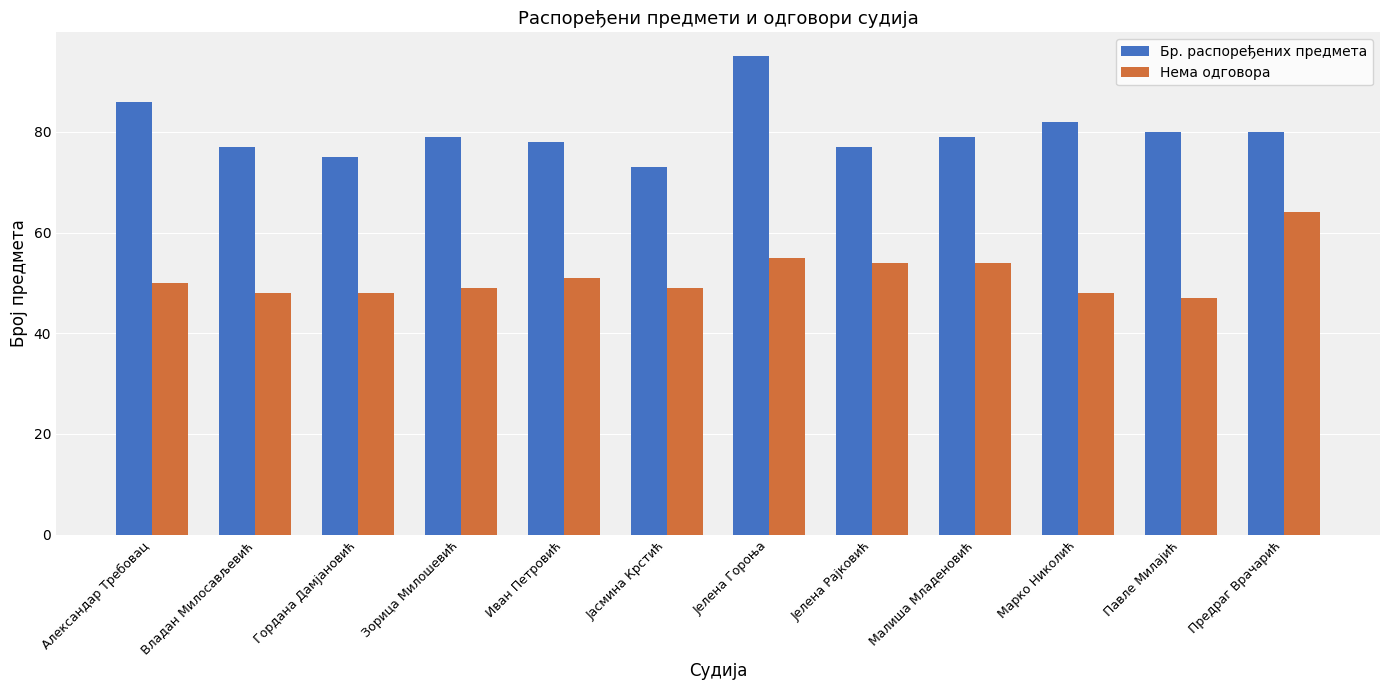

Is it true that Нема одговора equals 73 at Јасмина Крстић?

False